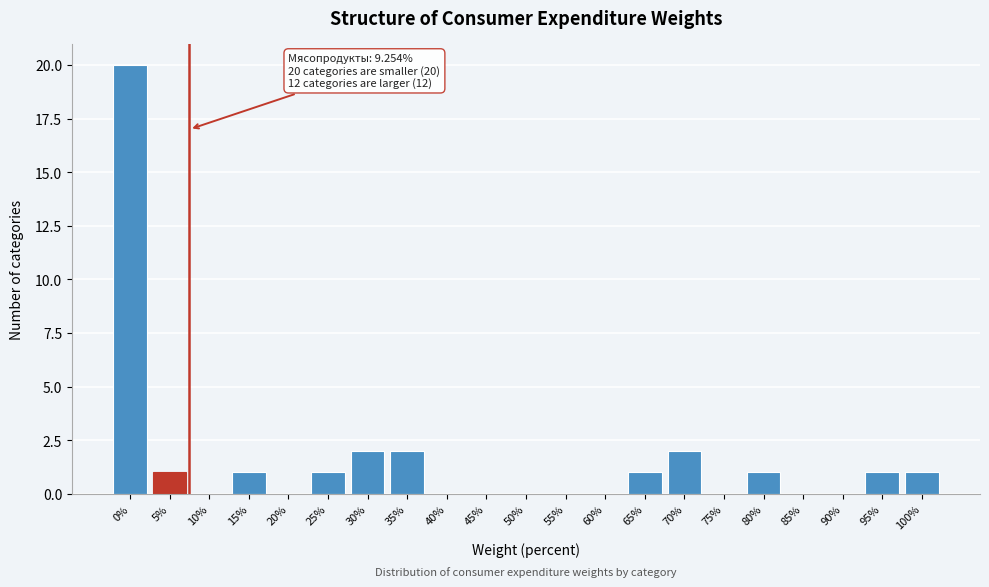

Reading left to right, list all the values displayed in this chart.

0%=20	5%=1	10%=0	15%=1	20%=0	25%=1	30%=2	35%=2	40%=0	45%=0	50%=0	55%=0	60%=0	65%=1	70%=2	75%=0	80%=1	85%=0	90%=0	95%=1	100%=1